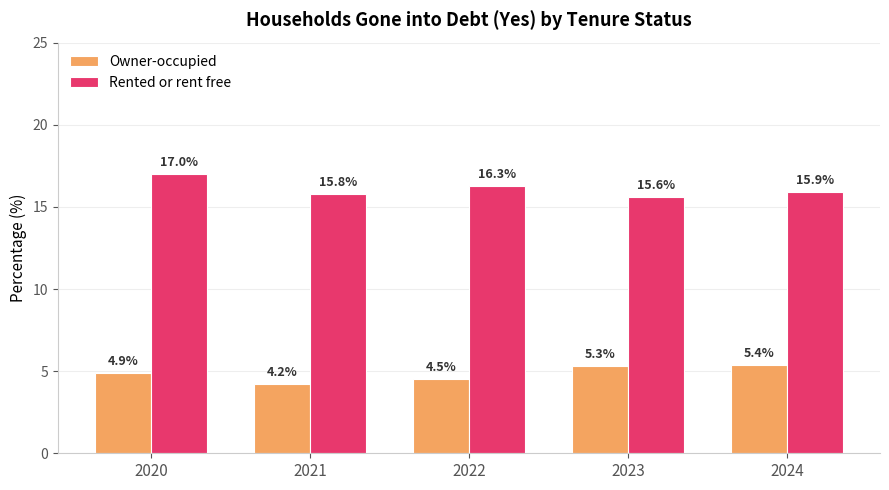

What is the difference between the Owner-occupied values at 2024 and 2020?

0.5